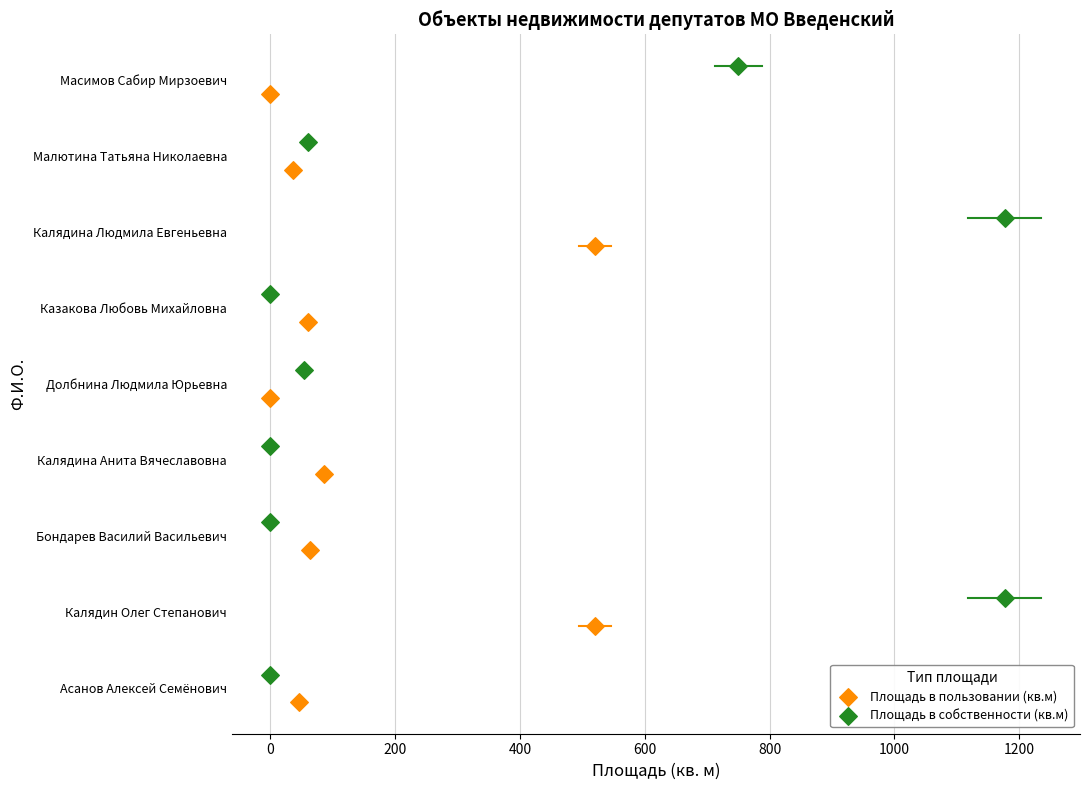

What are all the series names shown in the legend?

Площадь в пользовании (кв.м), Площадь в собственности (кв.м)